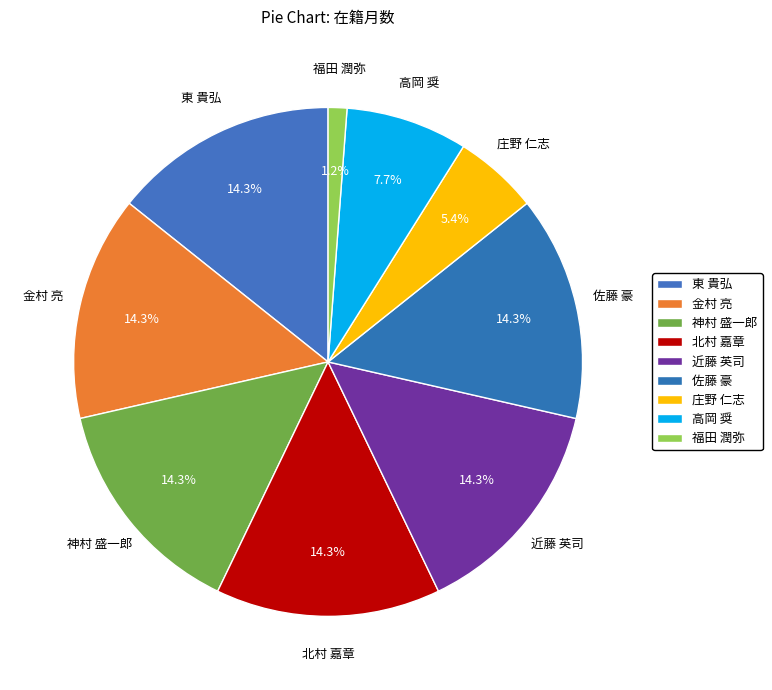

Does any single category account for the majority?

No